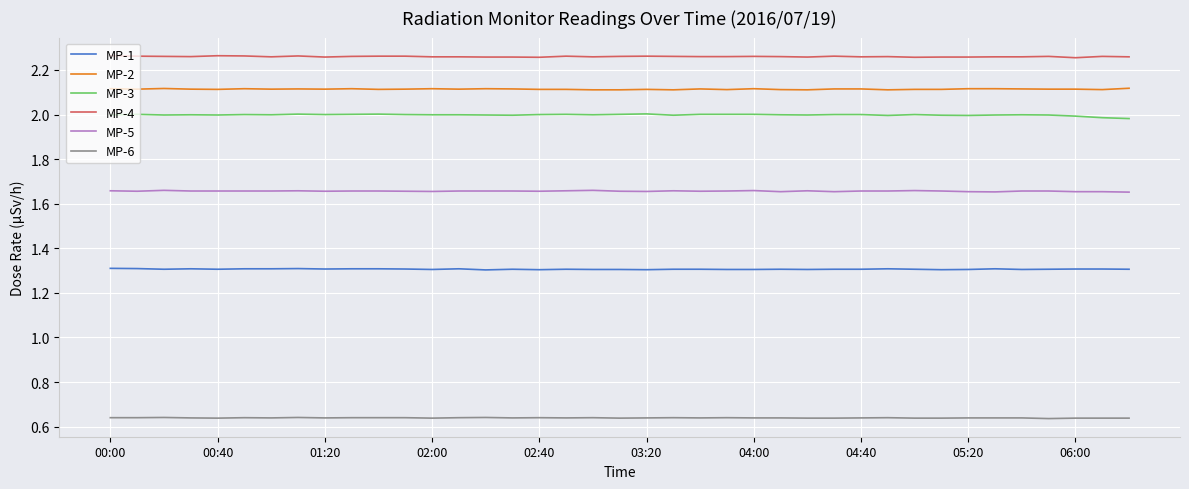

Which series has the largest total across all categories?

MP-4